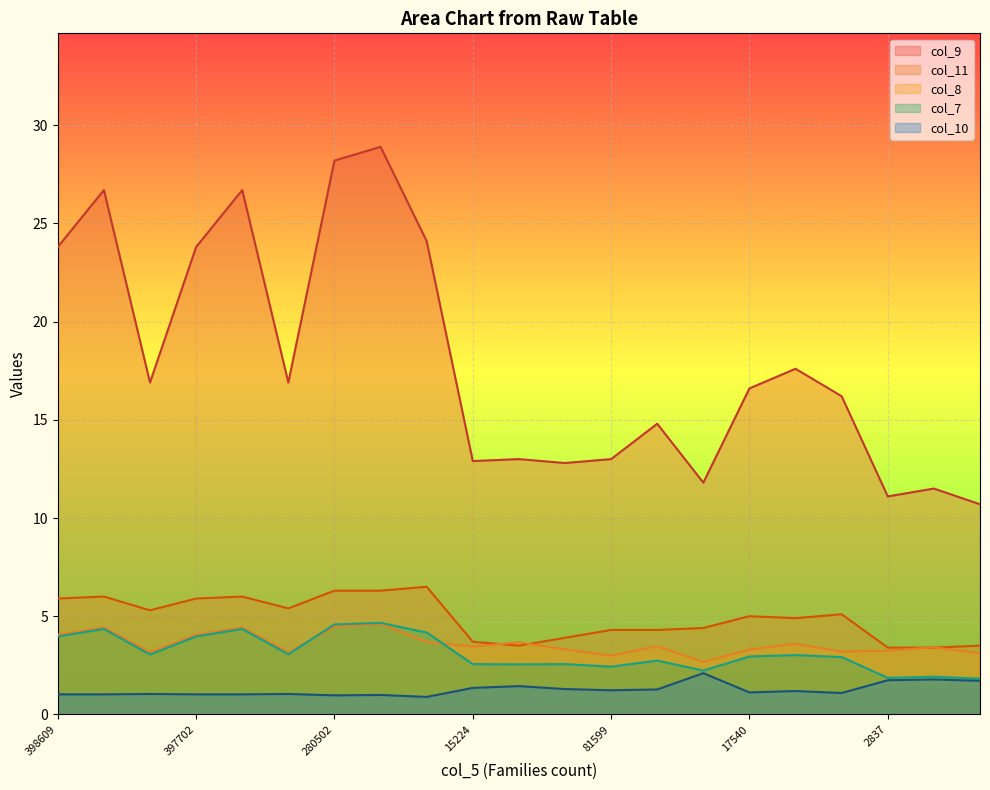

How many lines are shown in the chart?

5